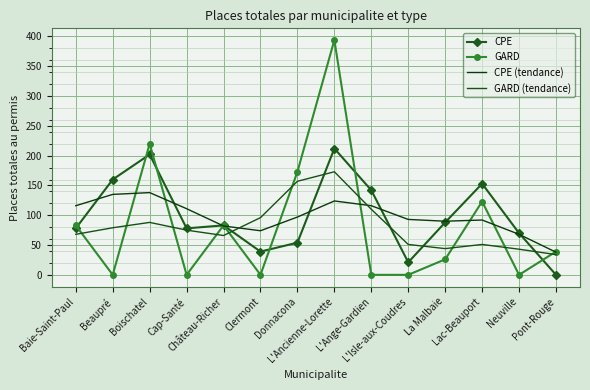

How many interior local valleys does the GARD series have?

4